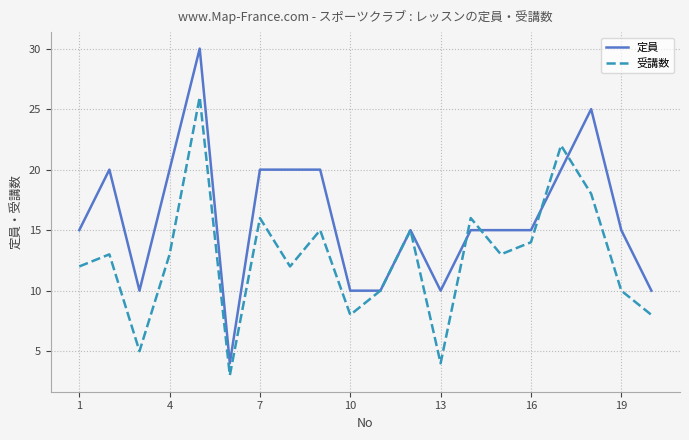

Which series has the largest range (max minus min)?

定員